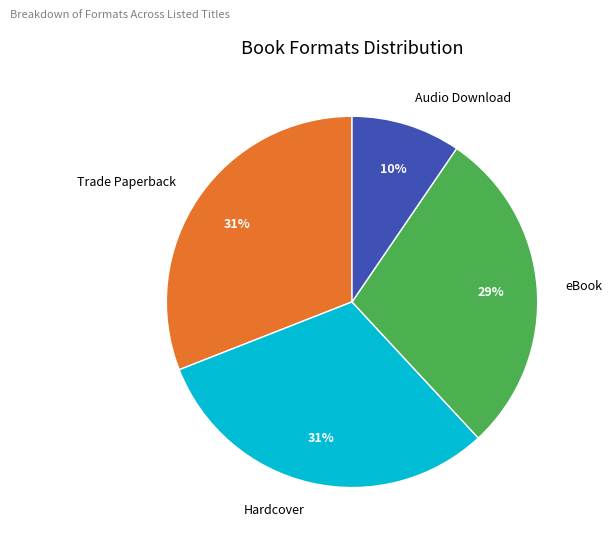

Which slice is the smallest?

Audio Download